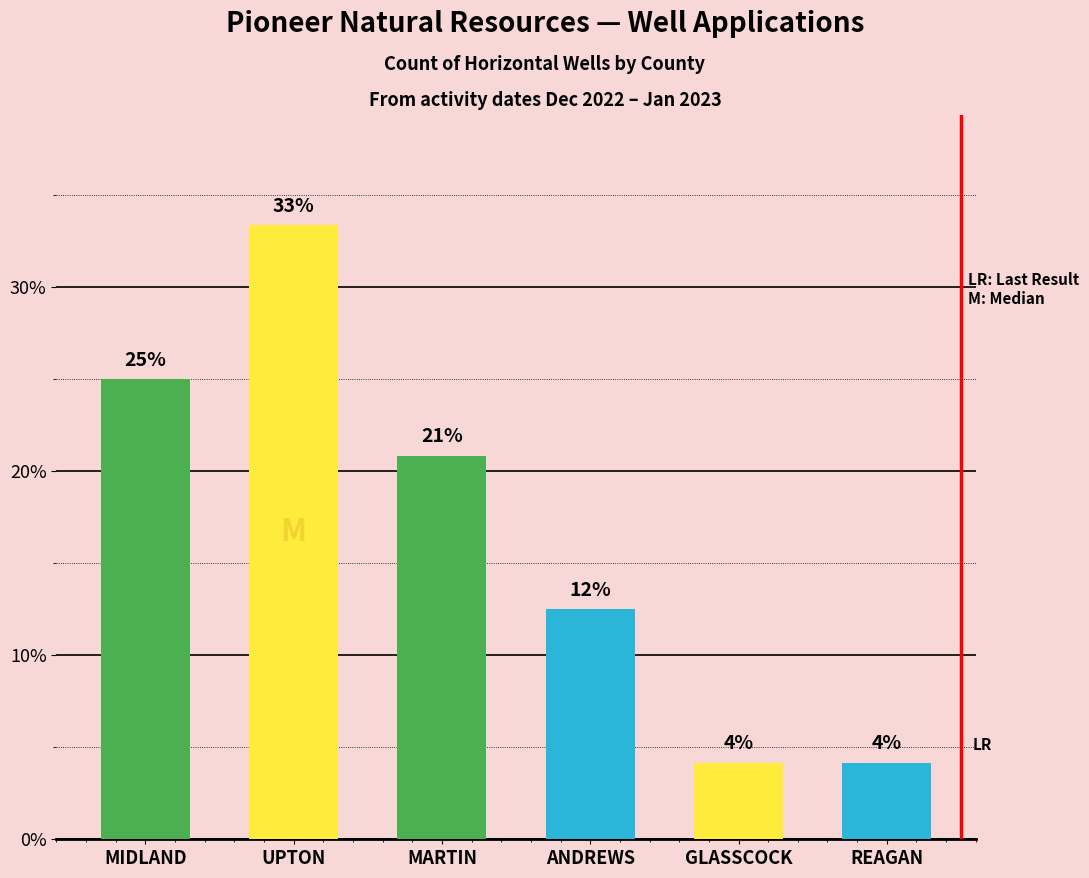

Is it true that the value at UPTON is 7.1?

False